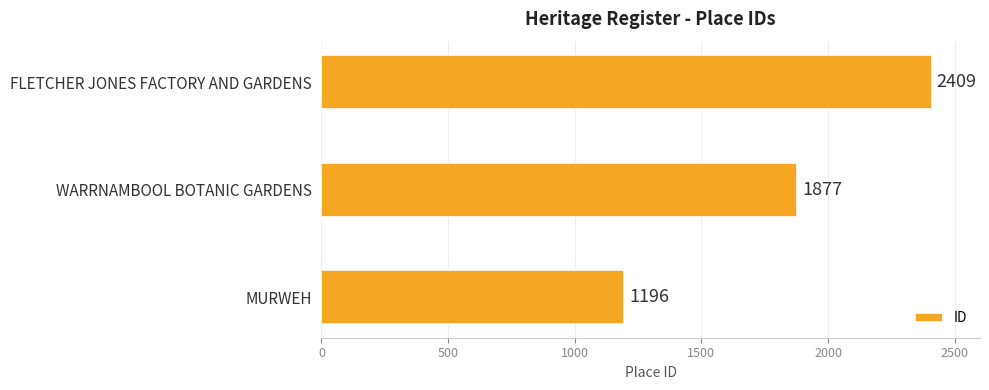

What is the smallest value displayed?

1196